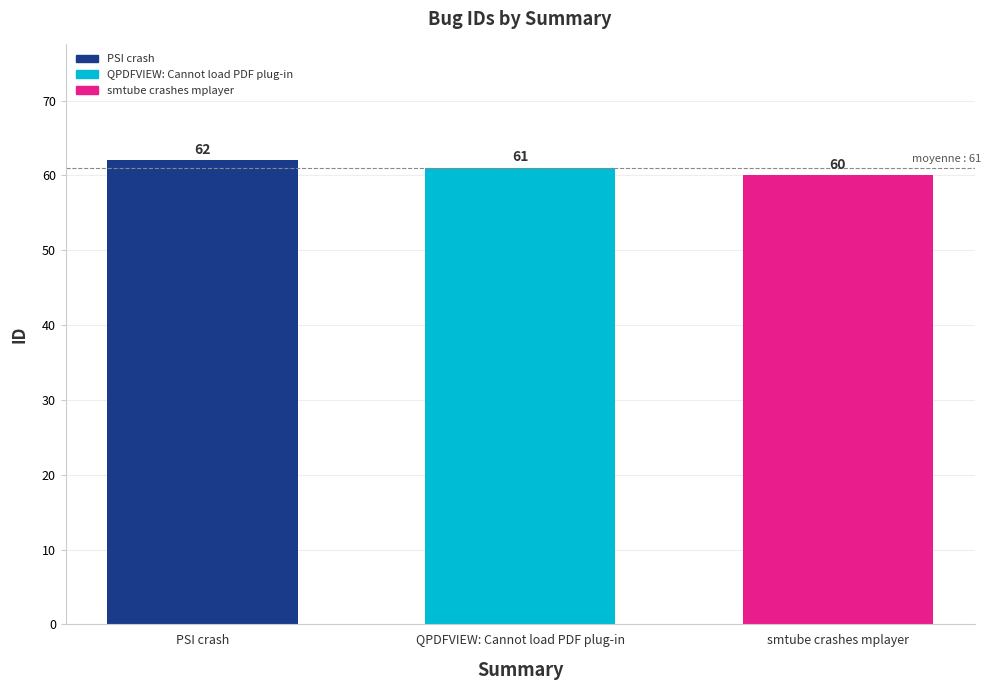

True or false: the data shows 60 at smtube crashes mplayer.

True